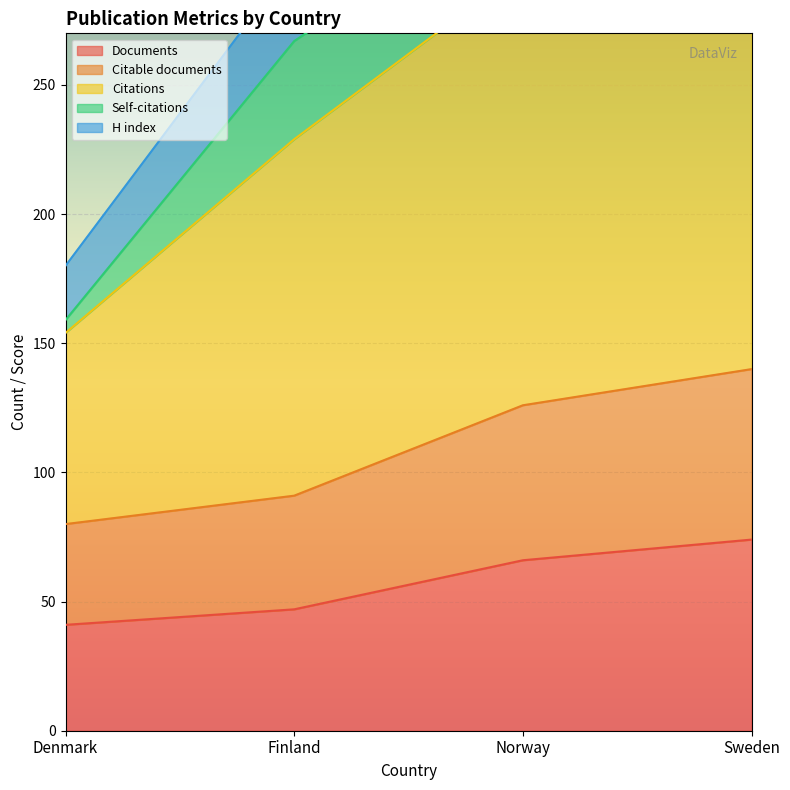

What is the label of the 4th point from the right?

Denmark